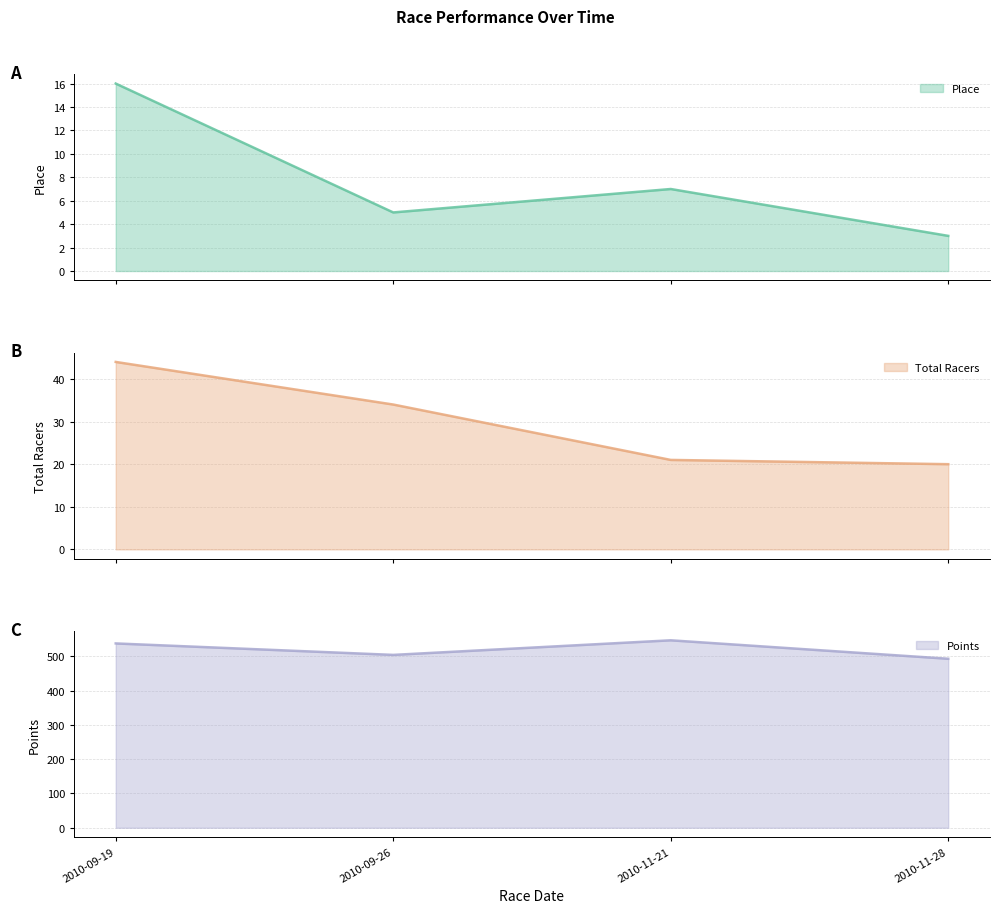

What position from the left is 2010-11-21?

3